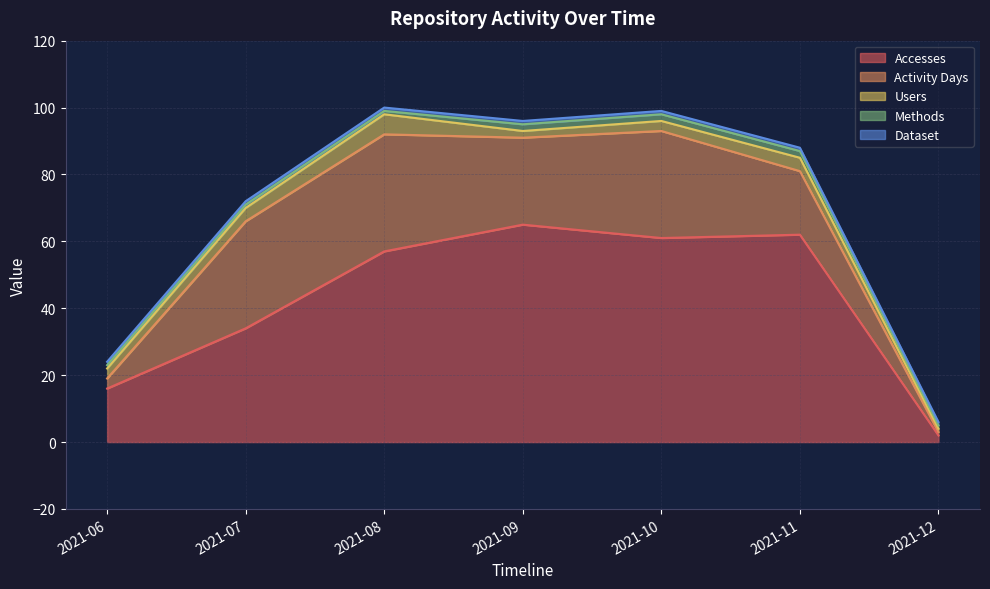

At which category does the chart reach its minimum across all series?

2021-12